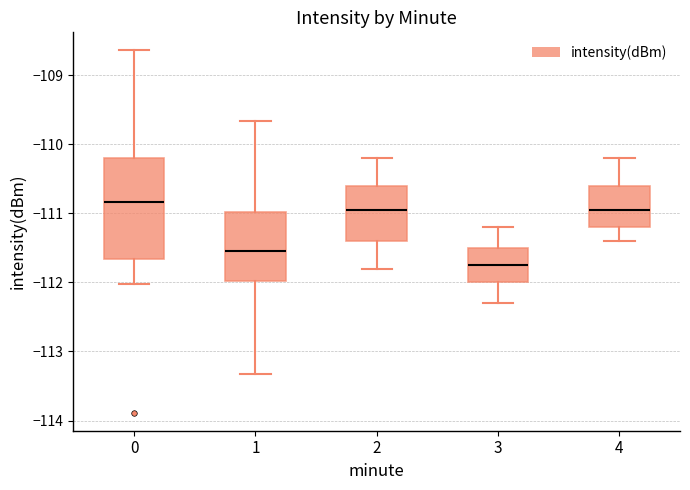

Reading left to right, read every box against the y-axis: the position of its median line, the range the box covers, and the ends of its whiskers. The values are not printed on the chart, so give them approximately, as read against the axis.

0: median -110.8, box -111.7 to -110.2, whiskers -112.0 to -108.6
1: median -111.5, box -112.0 to -111.0, whiskers -113.3 to -109.7
2: median -110.9, box -111.4 to -110.6, whiskers -111.8 to -110.2
3: median -111.7, box -112.0 to -111.5, whiskers -112.3 to -111.2
4: median -110.9, box -111.2 to -110.6, whiskers -111.4 to -110.2